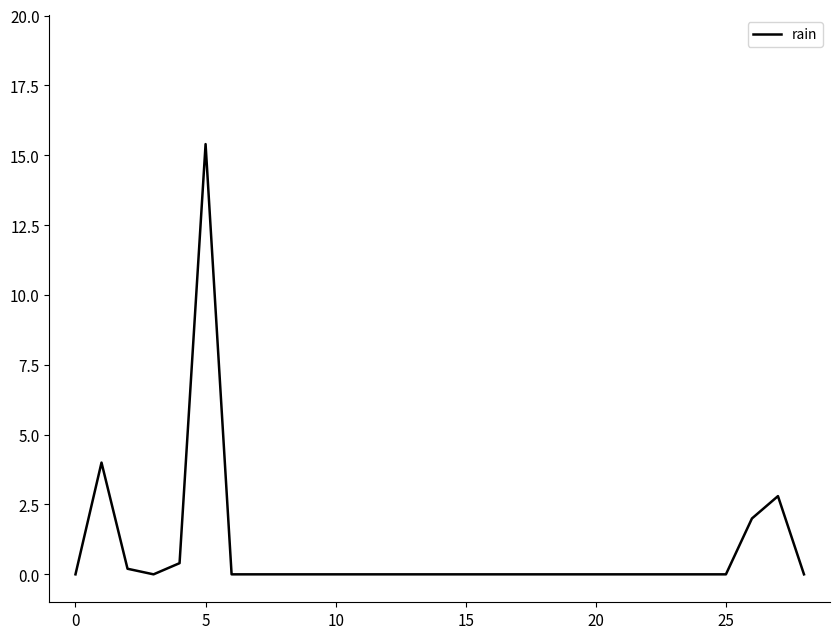

Reading left to right, what are all the values shown in this chart?

0.0	4.0	0.2	0.0	0.4	15.4	0.0	0.0	0.0	0.0	0.0	0.0	0.0	0.0	0.0	0.0	0.0	0.0	0.0	0.0	0.0	0.0	0.0	0.0	0.0	0.0	2.0	2.8	0.0